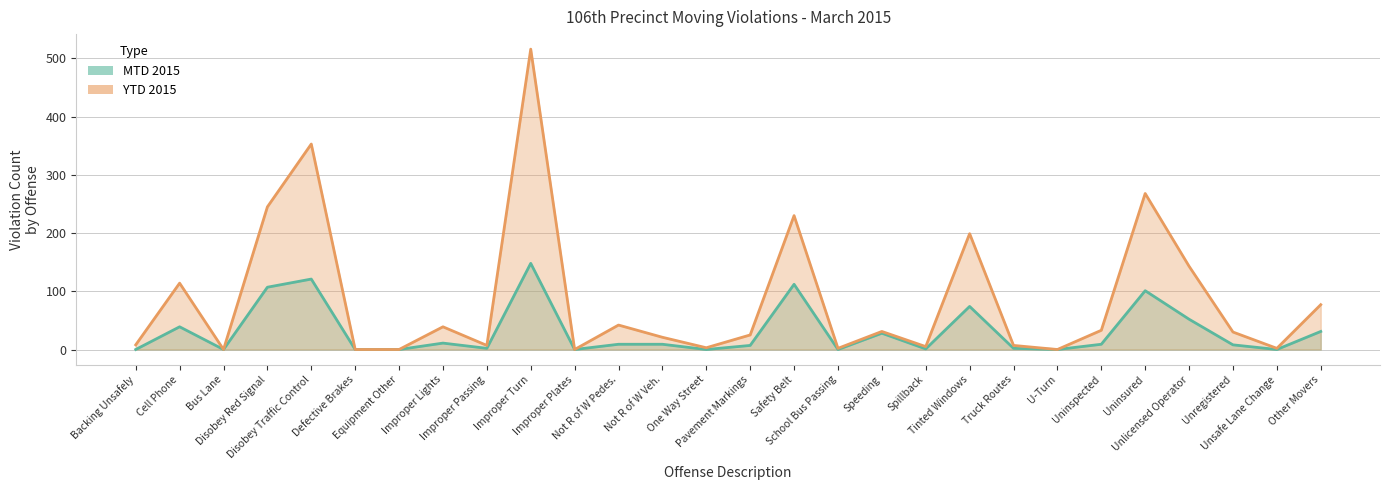

Which label corresponds to the largest value in the chart?

Improper Turn